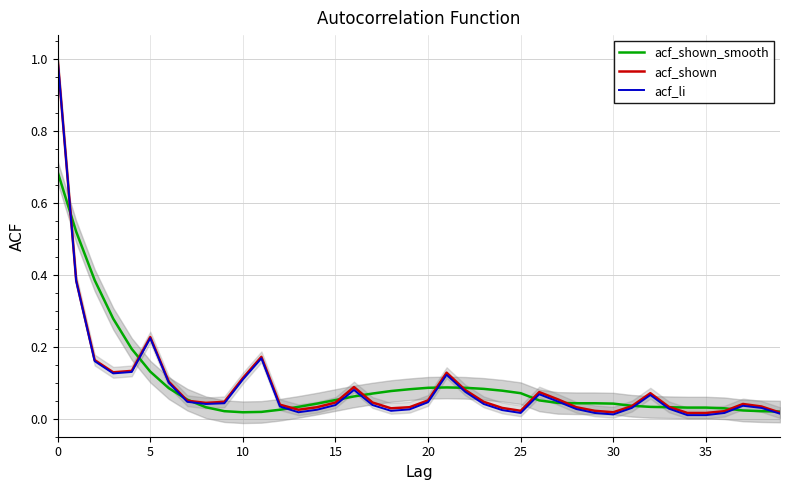

Does the chart have visible grid lines?

Yes